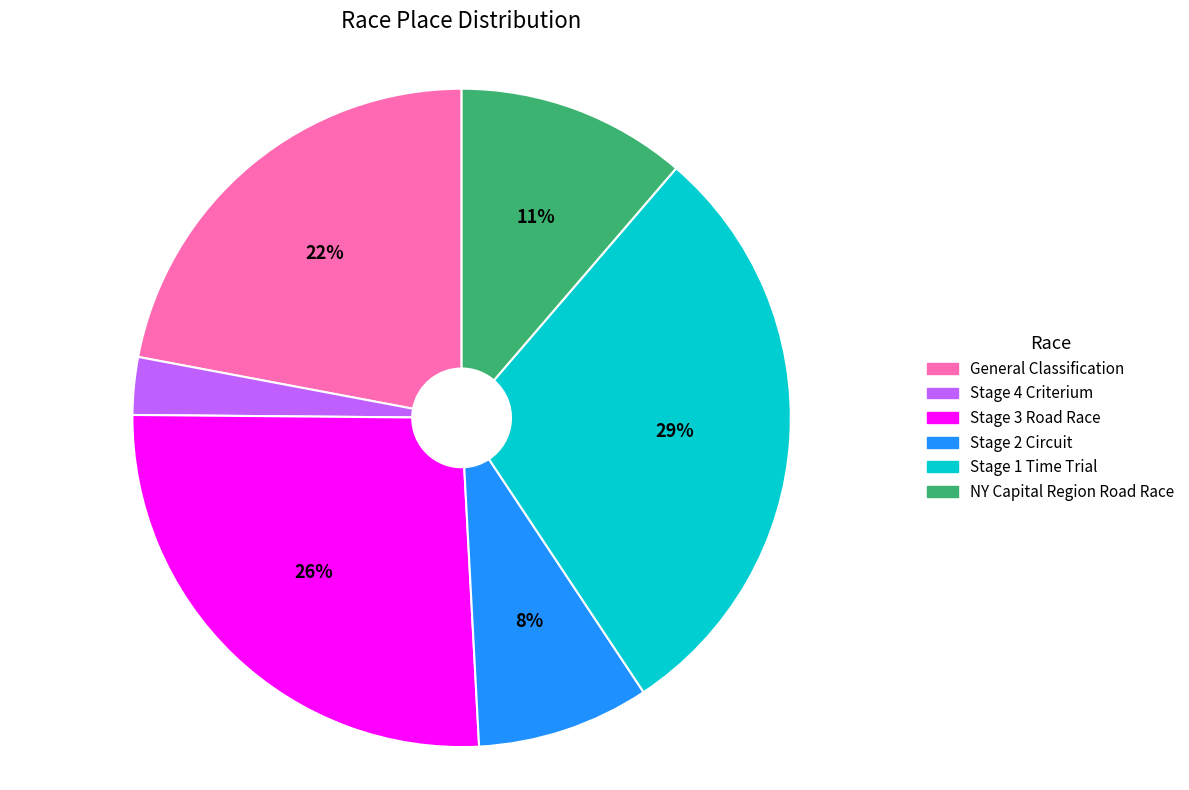

Which category has the biggest portion of the pie?

Stage 1 Time Trial